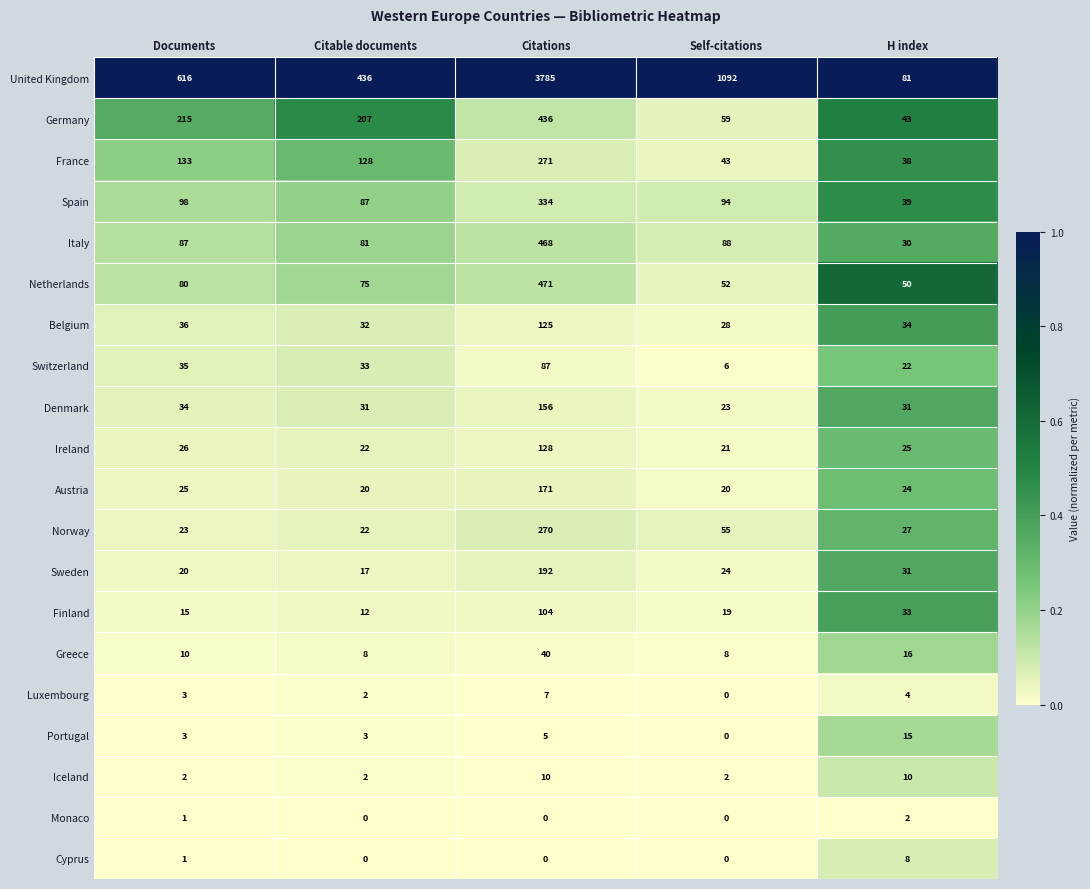

What is the greatest value displayed?

3785